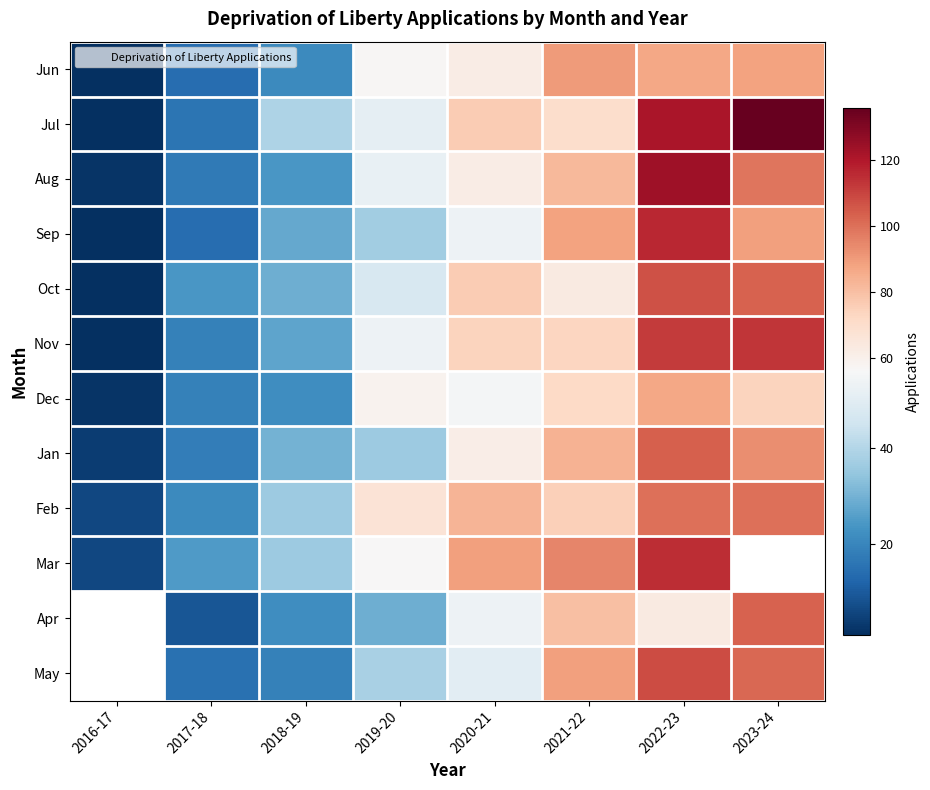

Which category has the lowest value in the Oct series?

2016-17